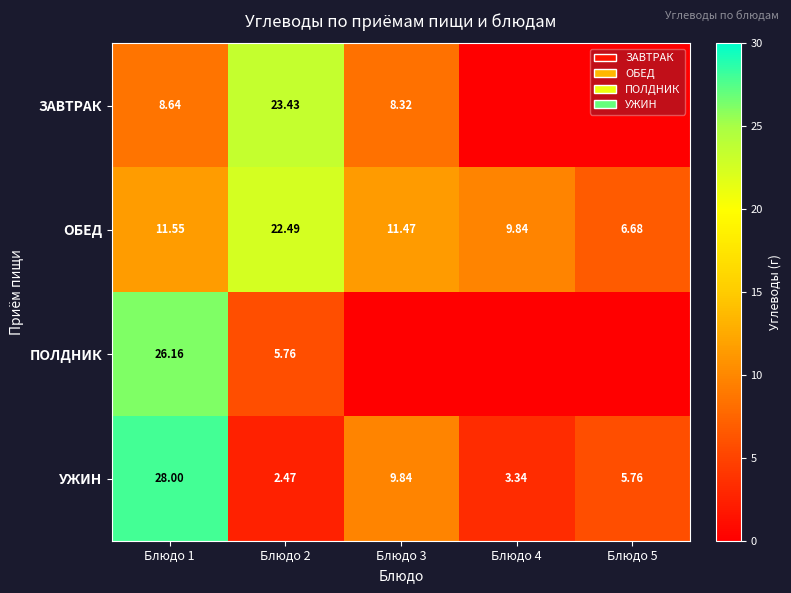

What is the total value across all series at Блюдо 2?

54.1